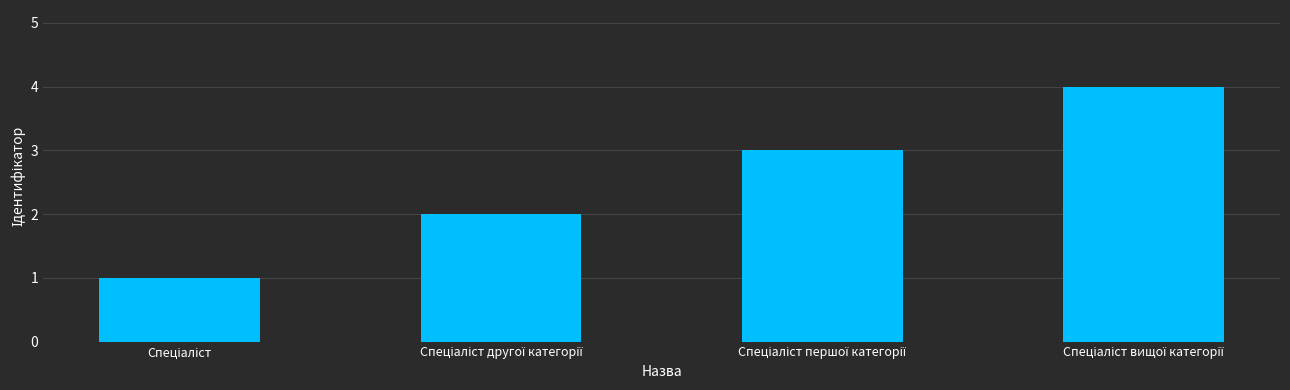

Does the chart contain stacked bars?

No